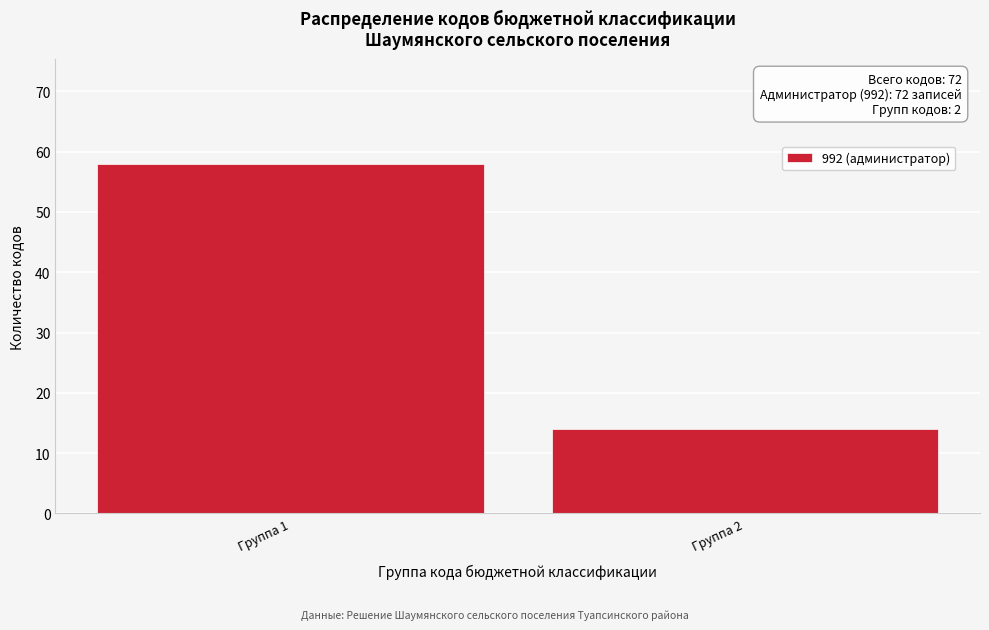

Reading left to right, transcribe all the data shown in this chart.

58	14